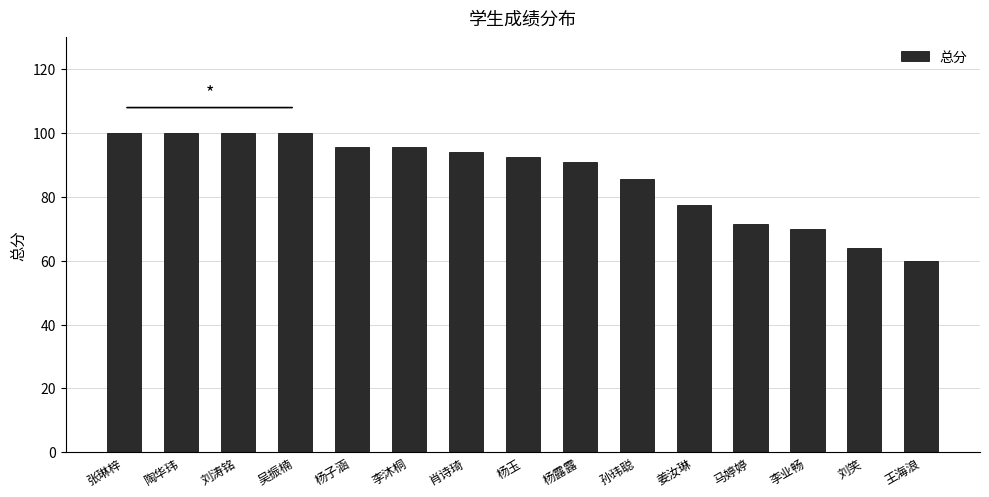

True or false: the data shows 32.9 at 孙玮聪.

False